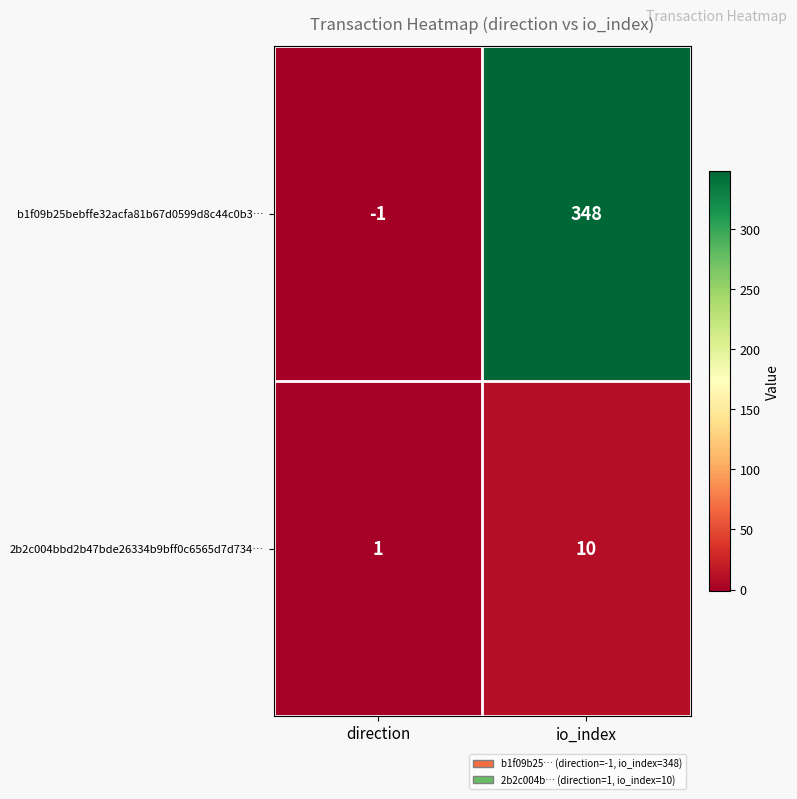

What is the average value of the 2b2c004bbd2b47bde26334b9bff0c6565d7d734… series?

6